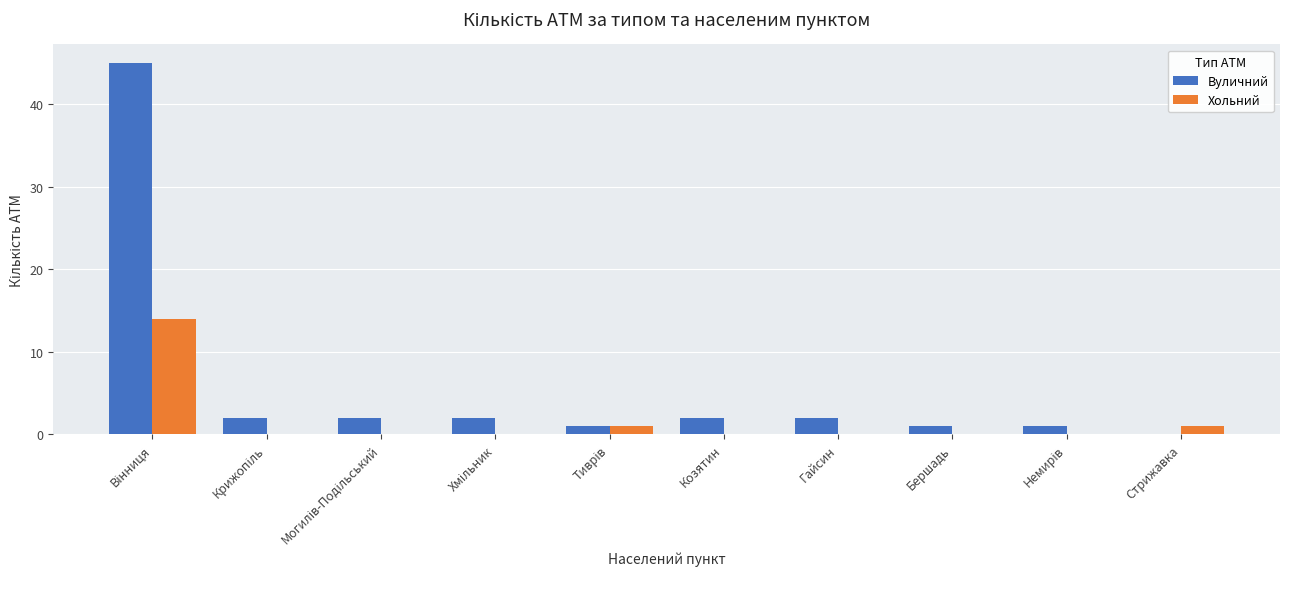

What is the sum of all Вуличний values?

58